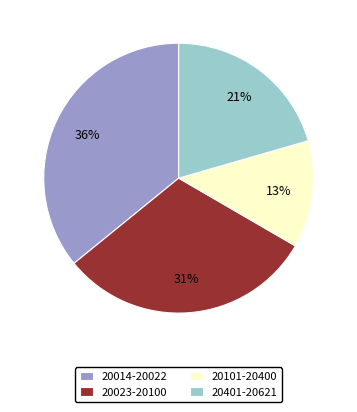

Do 20401-20621 and 20101-20400 together represent more than half of the pie?

No